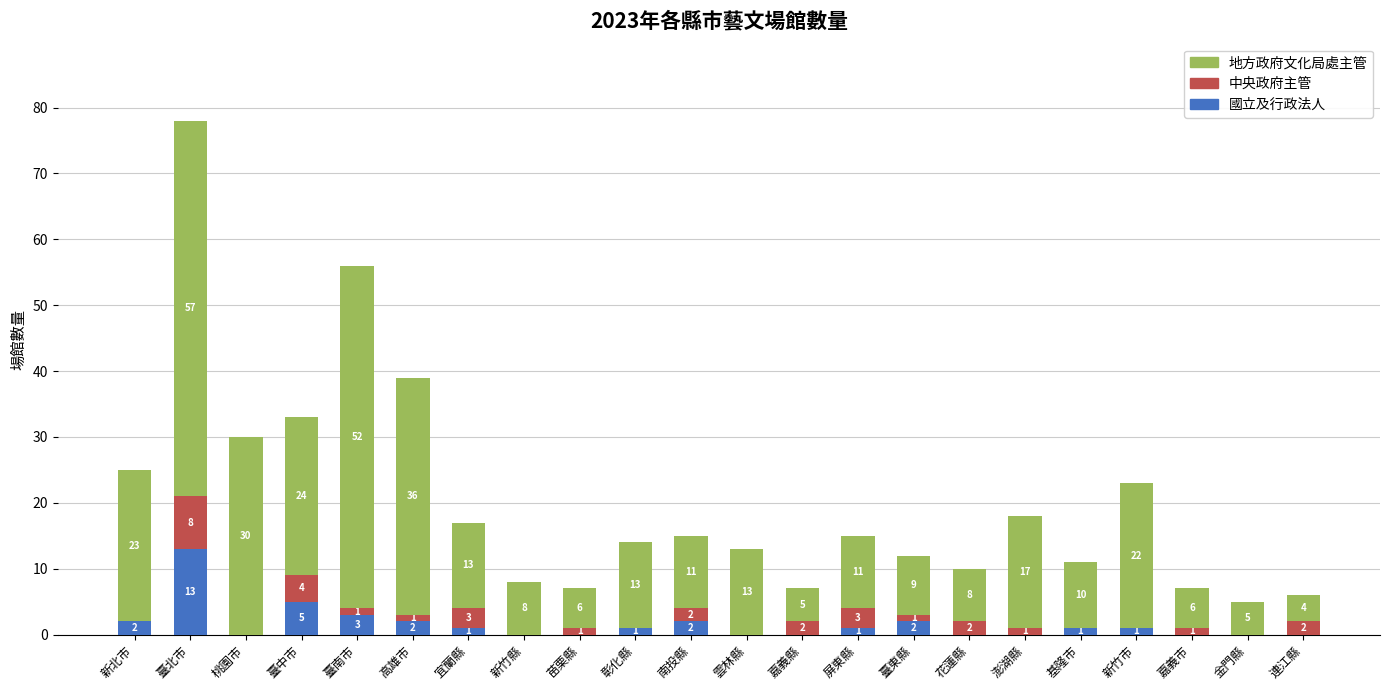

True or false: 國立及行政法人 has a value of 2 at 高雄市.

True